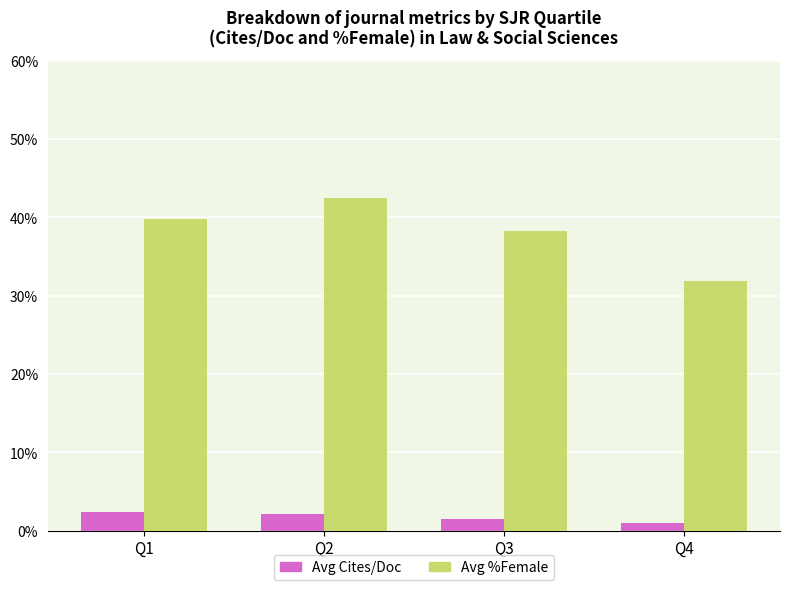

What is the difference between the second highest and minimum values in the Avg %Female series?

8.0